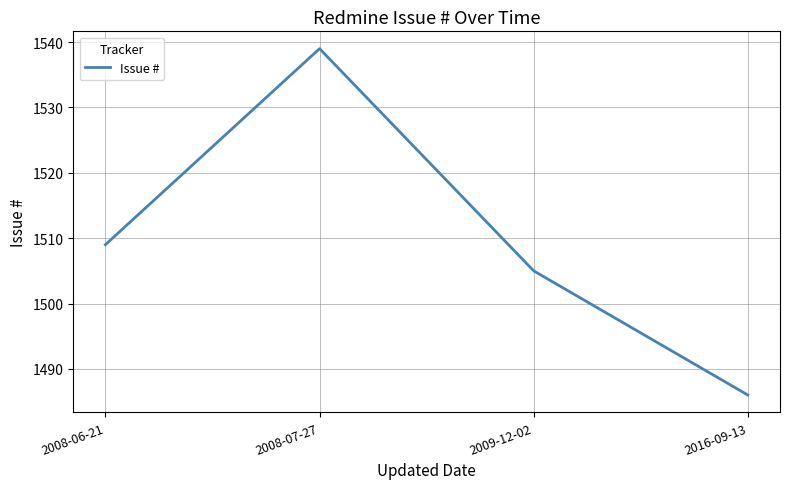

How many values are below 1509?

2